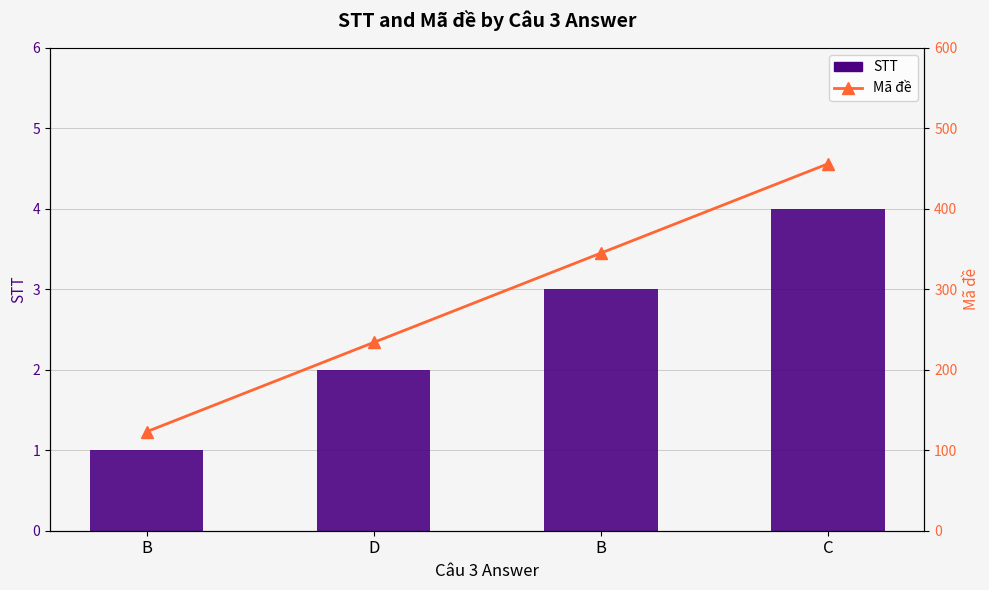

Count the STT values in the range 2 to 4.

3